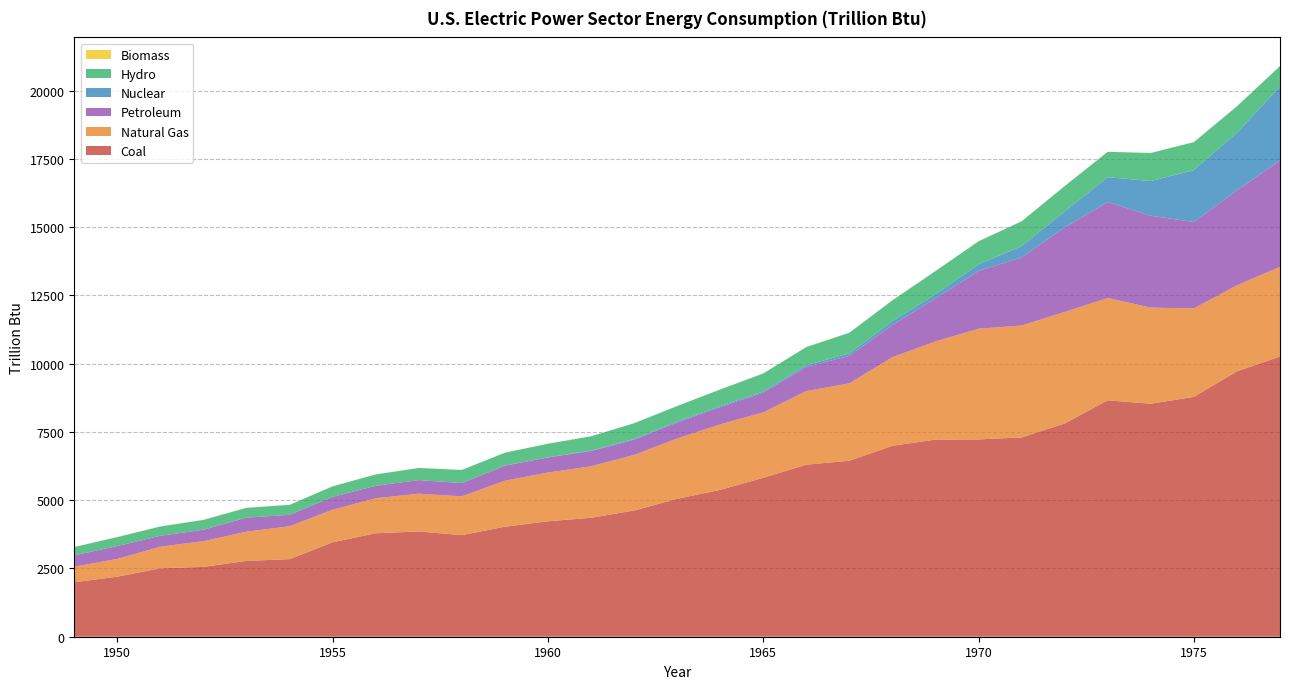

Reading left to right, list all the values displayed in this chart.

Coal: 1949=1995.1	1950=2199.1	1951=2506.8	1952=2557.4	1953=2777.4	1954=2840.8	1955=3458.3	1956=3789.7	1957=3855.2	1958=3721.3	1959=4029.4	1960=4227.6	1961=4355.0	1962=4622.4	1963=5050.2	1964=5379.6	1965=5821.1	1966=6301.6	1967=6445.0	1968=6993.6	1969=7219.3	1970=7227.5	1971=7299.1	1972=7810.7	1973=8658.4	1974=8534.0	1975=8785.8	1976=9720.2	1977=10262.0
Natural Gas: 1949=569.4	1950=650.9	1951=790.6	1952=942.0	1953=1070.5	1954=1206.3	1955=1193.6	1956=1282.7	1957=1382.9	1958=1420.9	1959=1685.5	1960=1785.1	1961=1889.0	1962=2034.8	1963=2211.0	1964=2397.2	1965=2395.4	1966=2696.1	1967=2834.2	1968=3245.5	1969=3595.8	1970=4053.7	1971=4099.3	1972=4084.3	1973=3748.0	1974=3519.2	1975=3239.8	1976=3151.7	1977=3283.7
Petroleum: 1949=414.6	1950=471.7	1951=399.9	1952=420.4	1953=514.3	1954=417.4	1955=470.7	1956=454.7	1957=498.4	1958=485.7	1959=552.0	1960=552.7	1961=557.3	1962=559.6	1963=584.7	1964=633.9	1965=722.0	1966=883.2	1967=1010.5	1968=1181.5	1969=1571.3	1970=2117.3	1971=2495.0	1972=3097.1	1973=3514.8	1974=3365.0	1975=3165.7	1976=3477.1	1977=3900.6
Nuclear: 1949=0.0	1950=0.0	1951=0.0	1952=0.0	1953=0.0	1954=0.0	1955=0.0	1956=0.0	1957=0.1	1958=1.9	1959=2.2	1960=6.0	1961=19.7	1962=26.4	1963=38.1	1964=39.8	1965=43.2	1966=64.2	1967=88.5	1968=141.5	1969=153.7	1970=239.3	1971=412.9	1972=583.8	1973=910.2	1974=1272.1	1975=1899.8	1976=2111.1	1977=2701.8
Hydro: 1949=306.2	1950=327.3	1951=340.3	1952=358.6	1953=359.1	1954=365.3	1955=385.5	1956=416.4	1957=444.4	1958=478.6	1959=470.1	1960=497.6	1961=519.2	1962=575.3	1963=565.6	1964=604.2	1965=661.4	1966=664.5	1967=755.8	1968=759.1	1969=853.7	1970=845.2	1971=908.7	1972=930.2	1973=928.3	1974=1027.1	1975=1023.8	1976=968.0	1977=752.3
Biomass: 1949=5.8	1950=5.5	1951=5.3	1952=6.4	1953=5.0	1954=3.2	1955=3.2	1956=1.7	1957=2.0	1958=1.9	1959=1.7	1960=1.5	1961=1.3	1962=1.3	1963=1.3	1964=1.5	1965=2.8	1966=3.5	1967=3.3	1968=3.9	1969=3.3	1970=3.7	1971=3.3	1972=3.4	1973=3.4	1974=2.6	1975=2.0	1976=2.8	1977=5.0